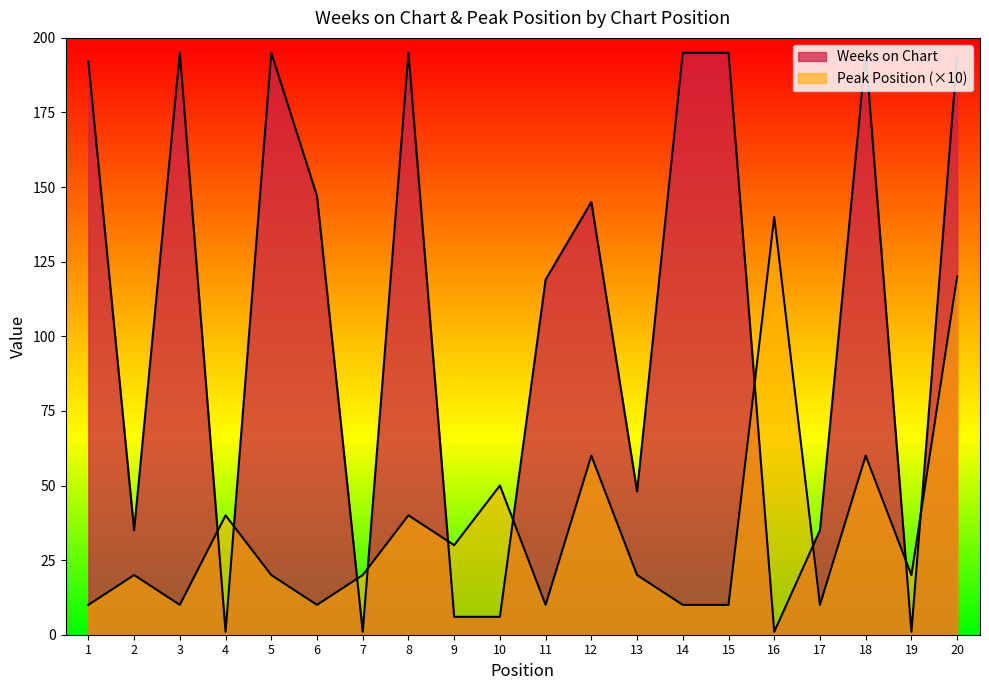

At 6, list the series in order from smallest to largest.

Peak Position, Weeks on Chart